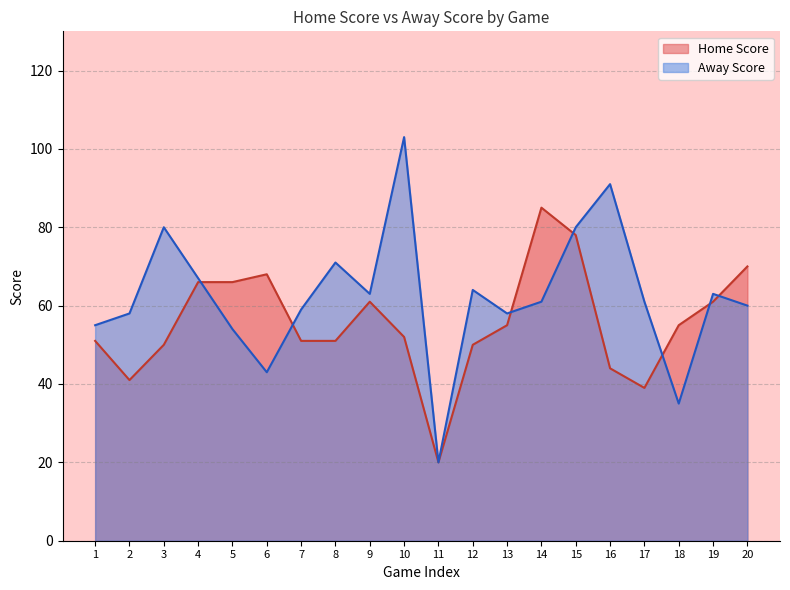

How many lines are shown in the chart?

2